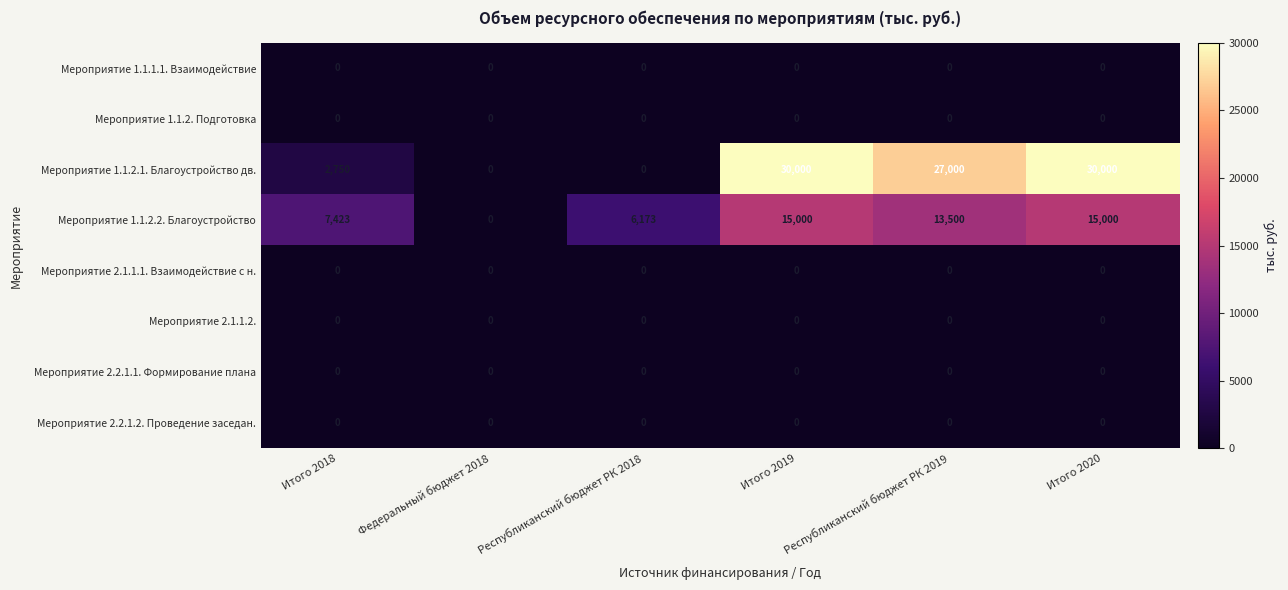

At how many categories does at least one series exceed 18027?

3